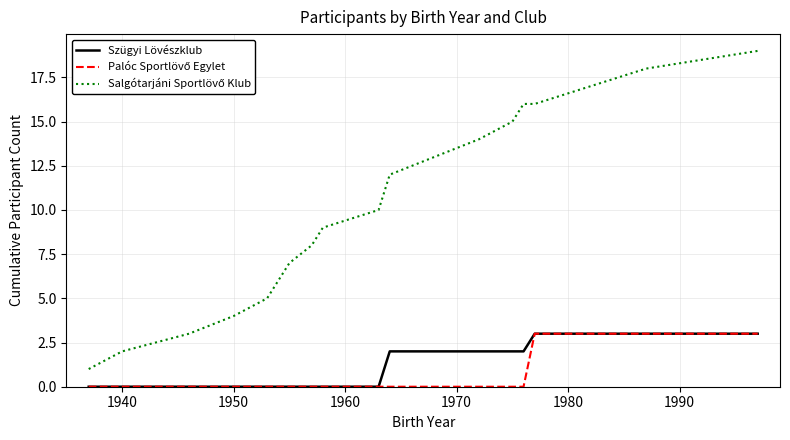

What is the maximum value shown in the chart?

19